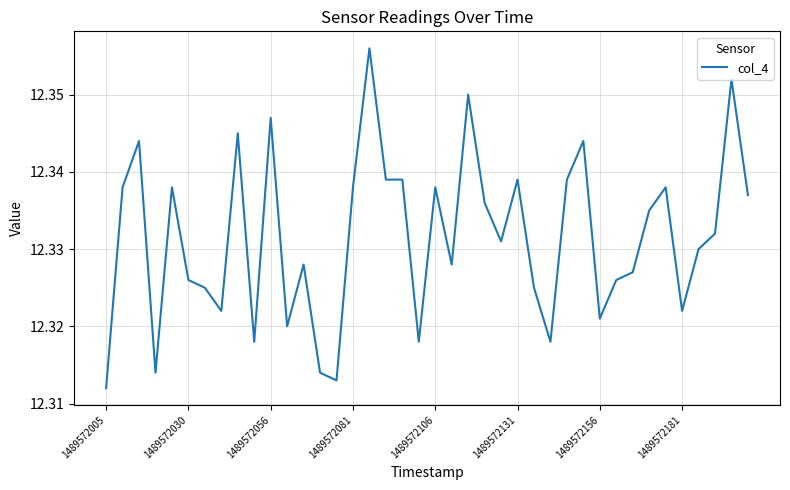

Where is the data nearest to the value 12?

1489572005